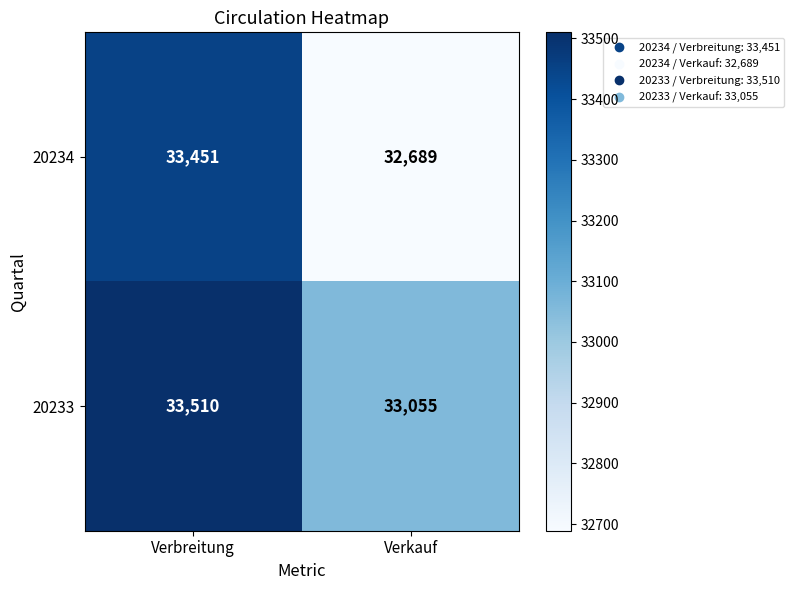

List the series in order of their peak value, lowest first.

20234, 20233